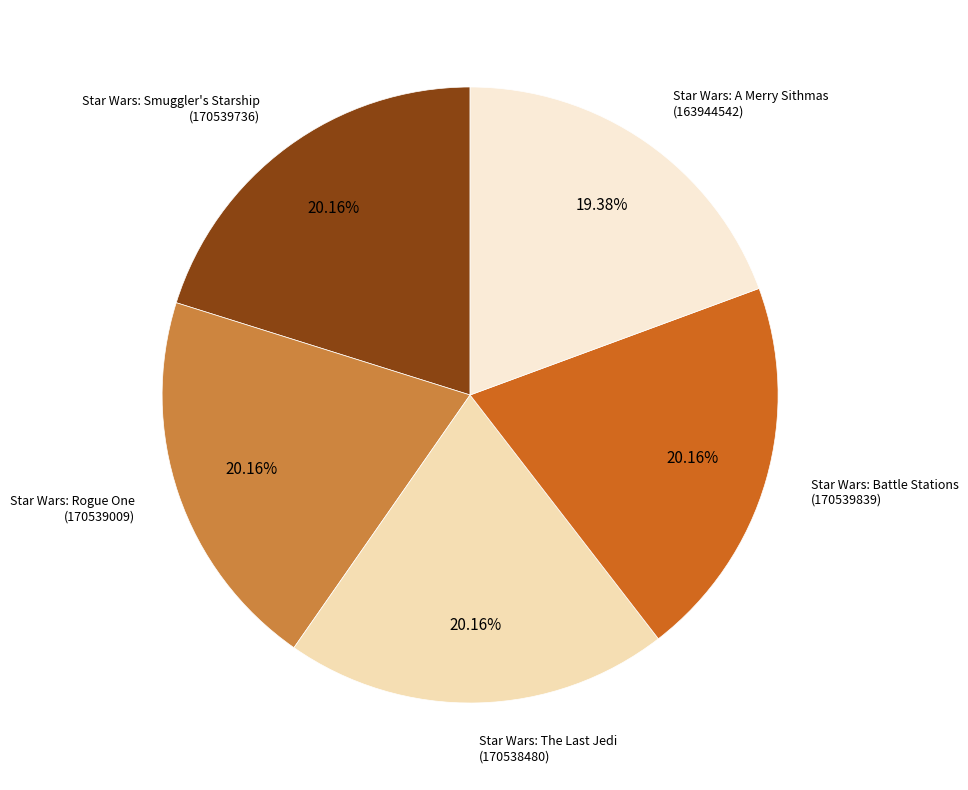

Which category has the smallest portion of the pie?

Star Wars: A Merry Sithmas
(163944542)